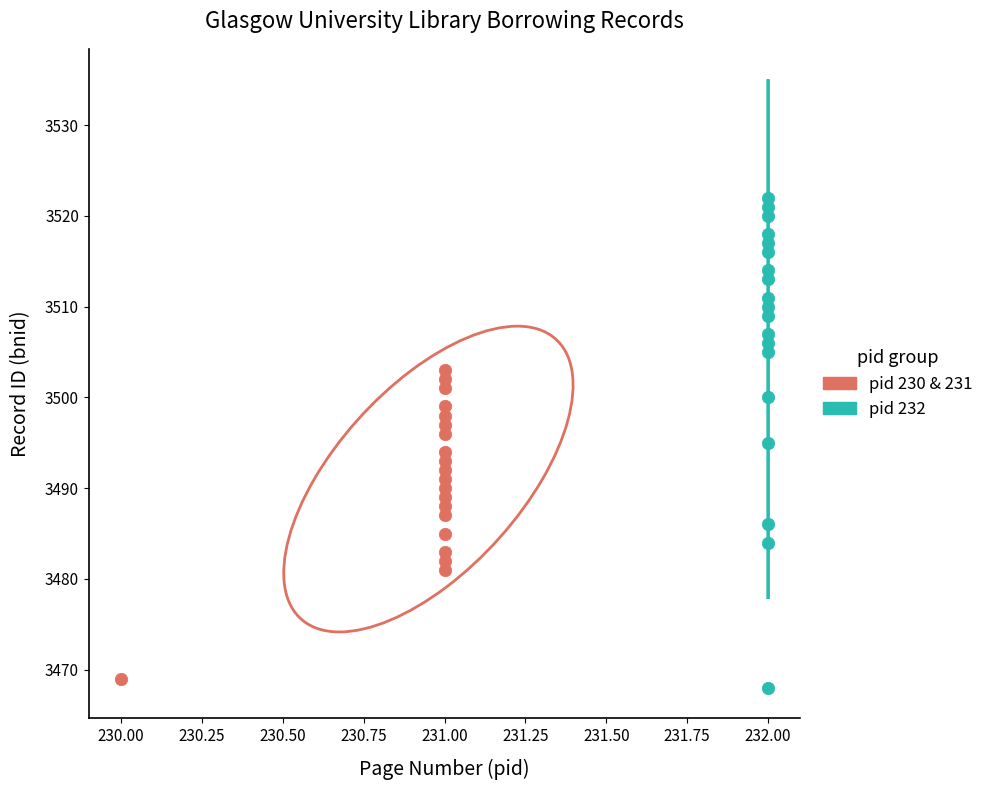

Which series contains the highest Y value?

pid 232